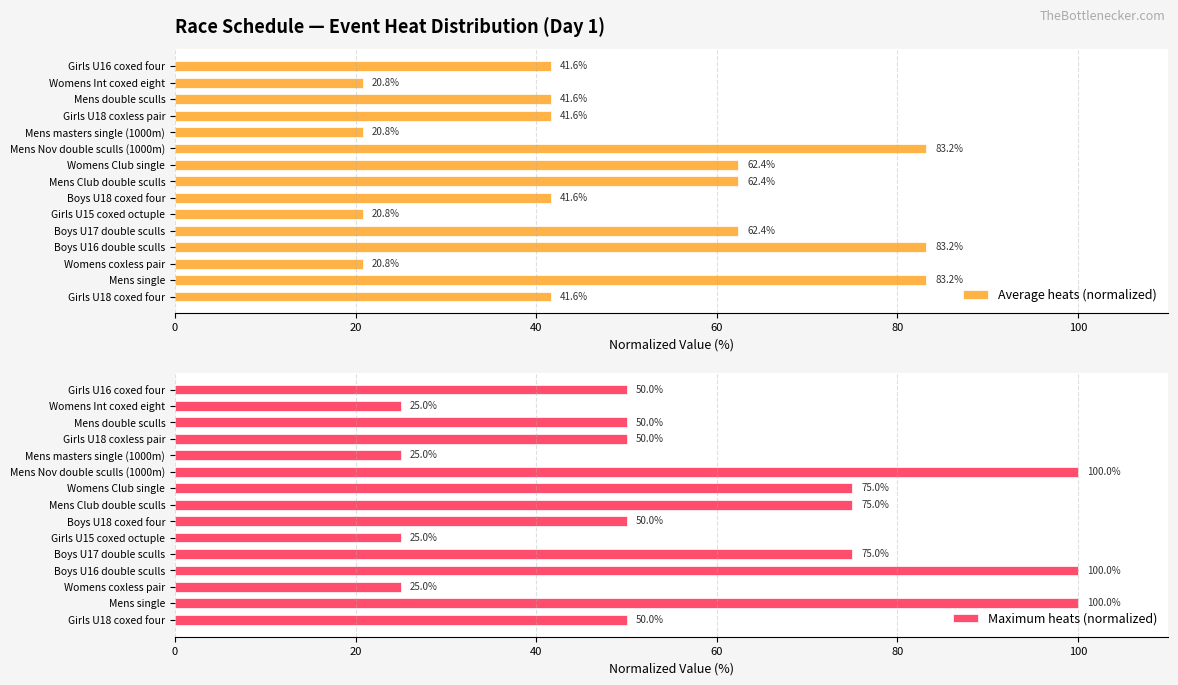

The value of Average heats (normalized) at Girls U15 coxed octuple is 20.8. True or false?

True